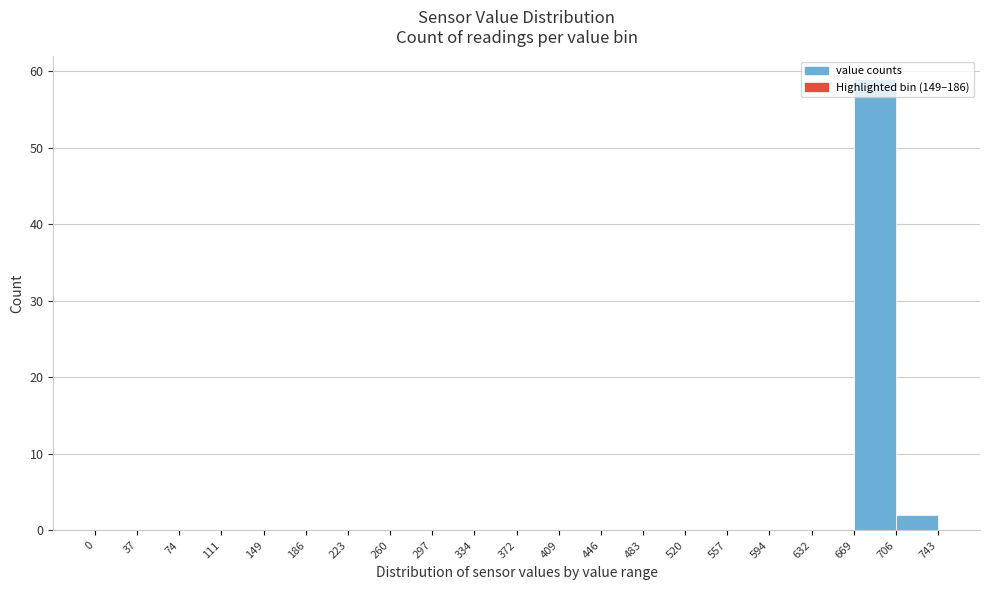

Reading left to right, list every bar in this chart as the range it spans on the x-axis followed by its height. The values are not printed on the chart, so give them approximately, as read against the axis.

0 to 37: 0
37 to 74: 0
74 to 111: 0
111 to 149: 0
149 to 186: 0
186 to 223: 0
223 to 260: 0
260 to 297: 0
297 to 334: 0
334 to 372: 0
372 to 409: 0
409 to 446: 0
446 to 483: 0
483 to 520: 0
520 to 557: 0
557 to 594: 0
594 to 632: 0
632 to 669: 0
669 to 706: 59
706 to 743: 2